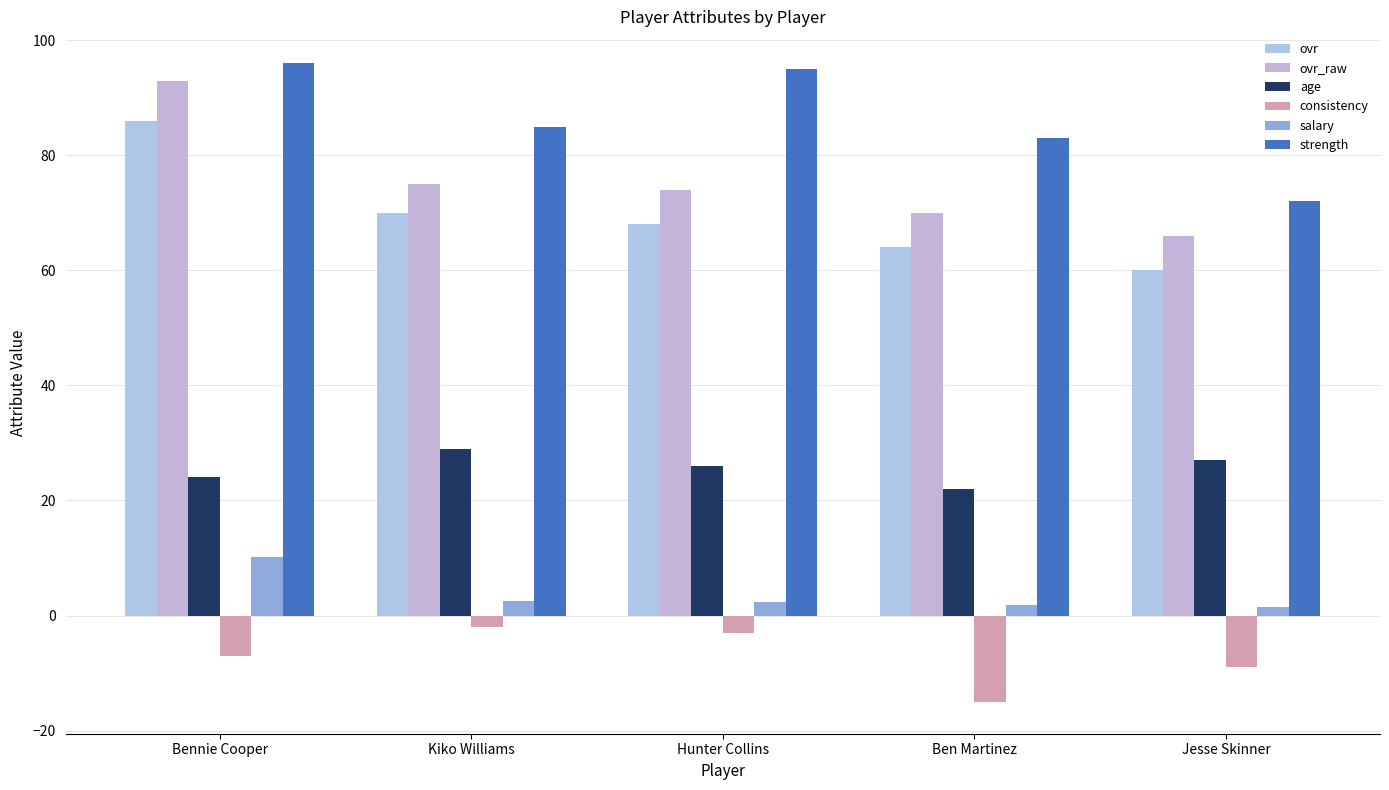

What is the difference between the maximum and minimum values in the ovr series?

26.0